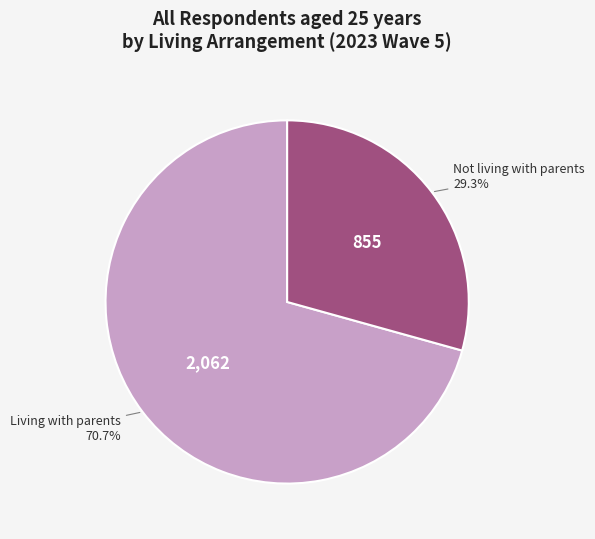

Do Living with parents and Not living with parents together represent more than half of the pie?

Yes